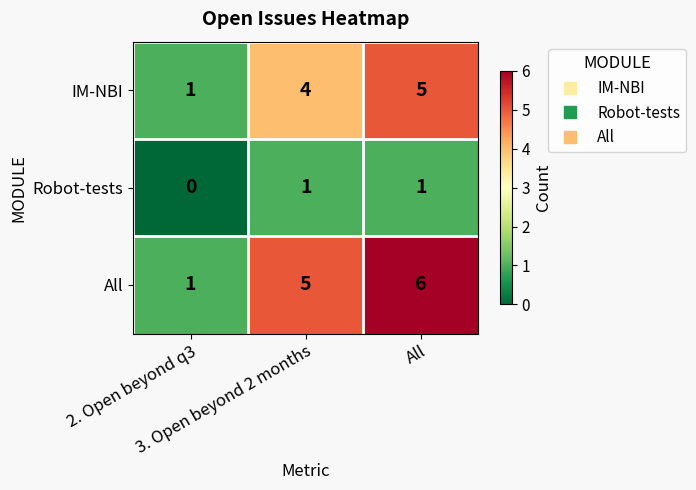

Reading left to right, list all the values displayed in this chart.

IM-NBI: 2. Open beyond q3=1	3. Open beyond 2 months=4	All=5
Robot-tests: 2. Open beyond q3=0	3. Open beyond 2 months=1	All=1
All: 2. Open beyond q3=1	3. Open beyond 2 months=5	All=6